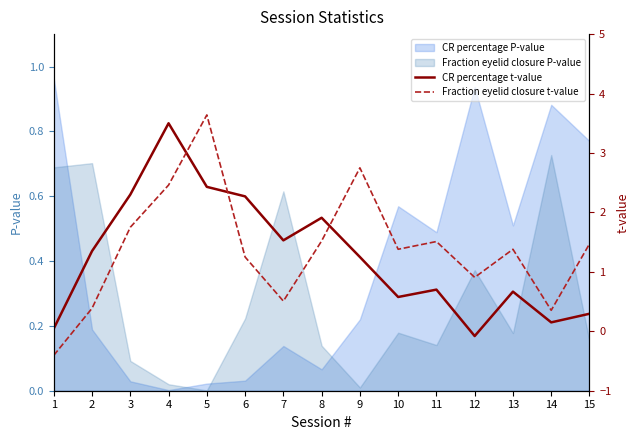

What is the value of the Fraction eyelid closure t-value point at the 9th from the left?

2.8